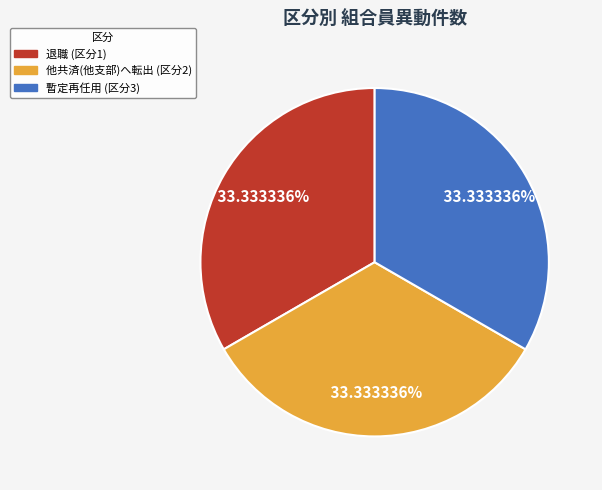

Is there a majority slice in this chart?

No